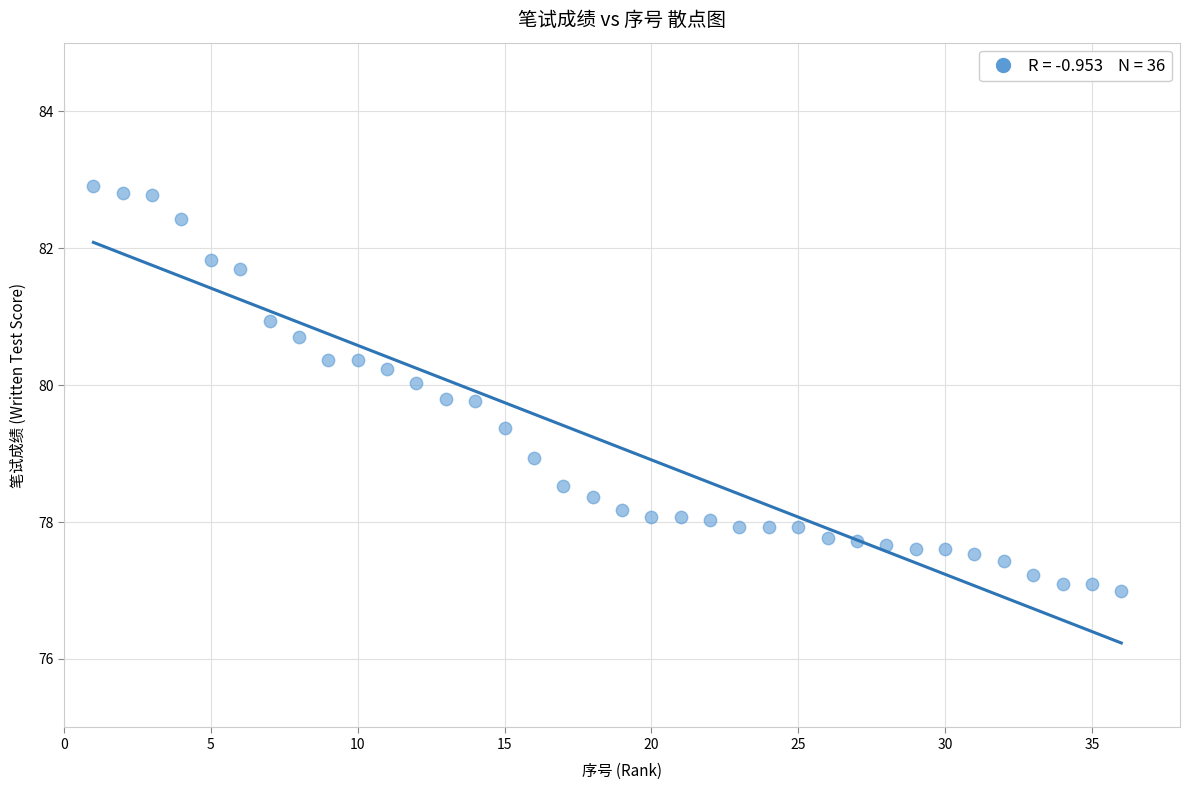

What is the range of X values (max minus min)?

35.0